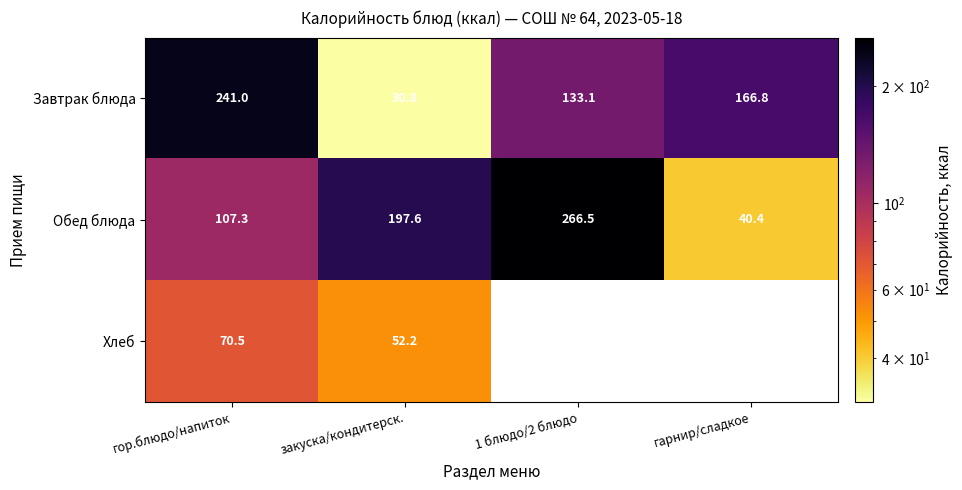

What is the total value across all series at закуска/кондитерск.?

280.6